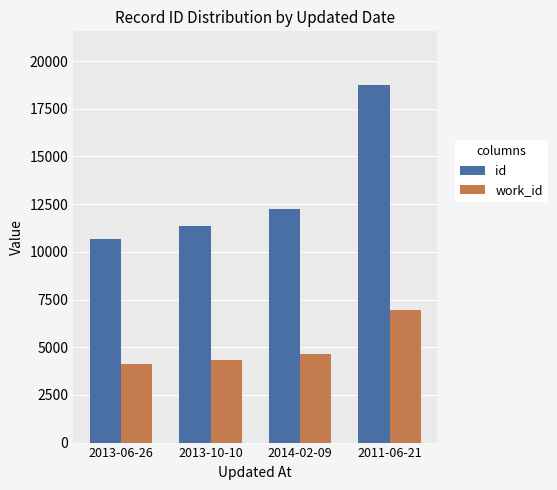

Reading left to right, list all the values displayed in this chart.

id: 2013-06-26=10658	2013-10-10=11379	2014-02-09=12219	2011-06-21=18747
work_id: 2013-06-26=4141	2013-10-10=4344	2014-02-09=4640	2011-06-21=6956